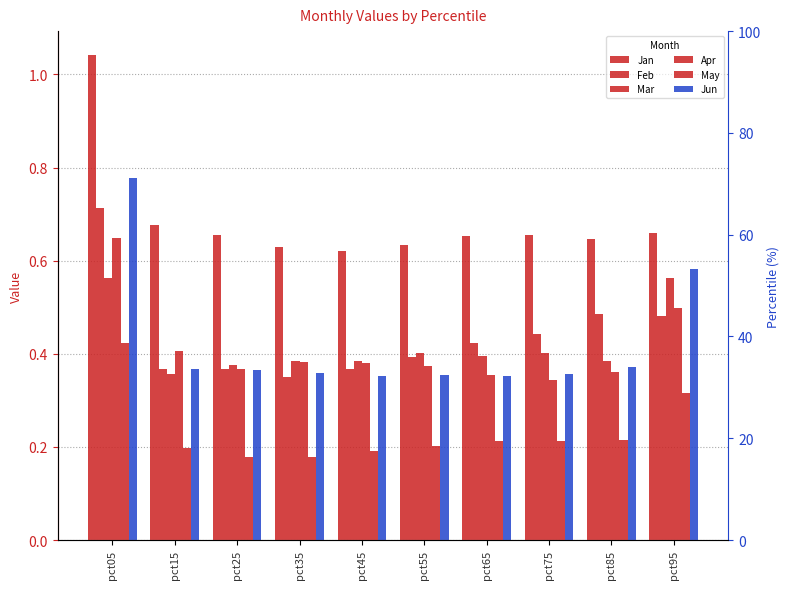

Read the Mar value at pct95.

0.6